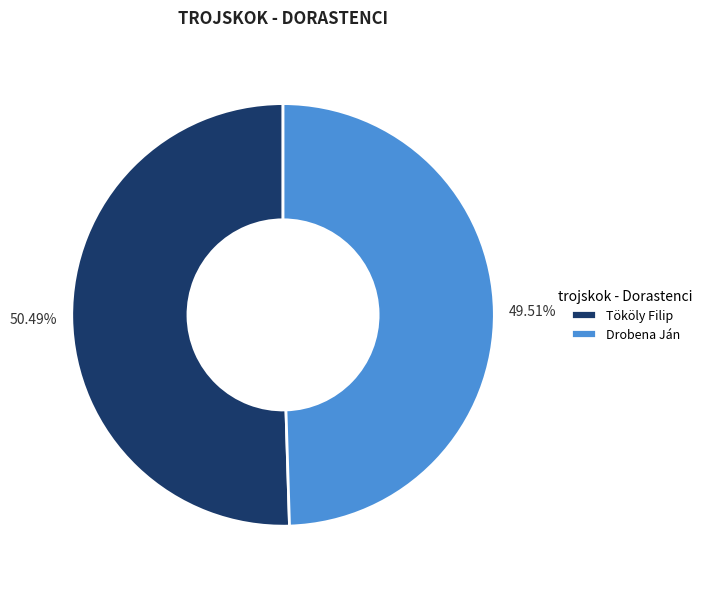

To the nearest percent, what percentage of the pie is Drobena Ján?

50%